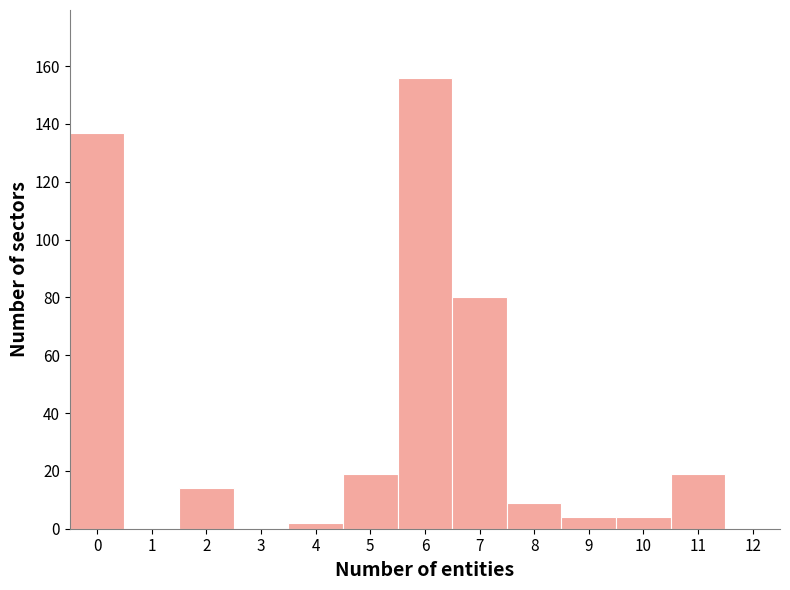

Which range on the x-axis has the tallest bar?

5.5 to 6.5